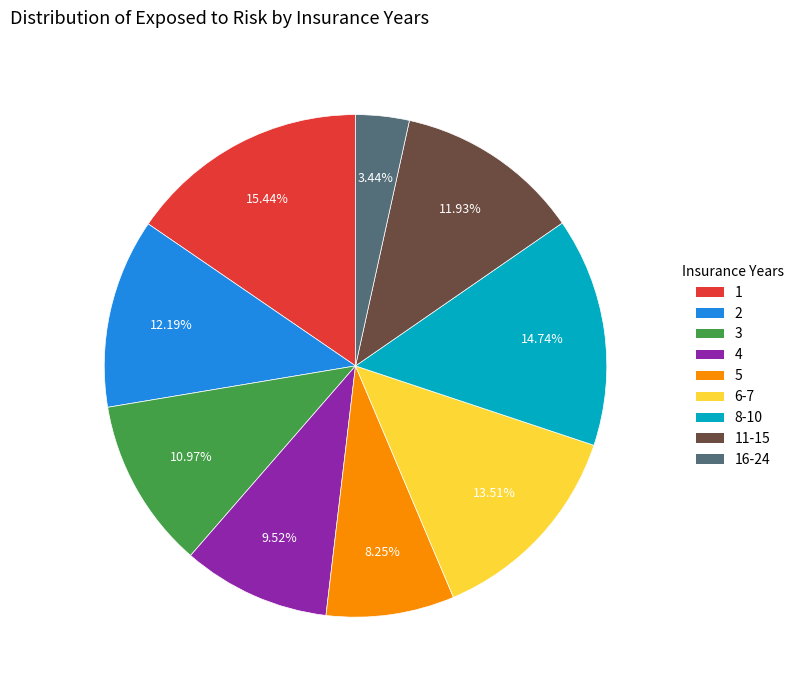

To the nearest percent, what is the average slice percentage?

11%